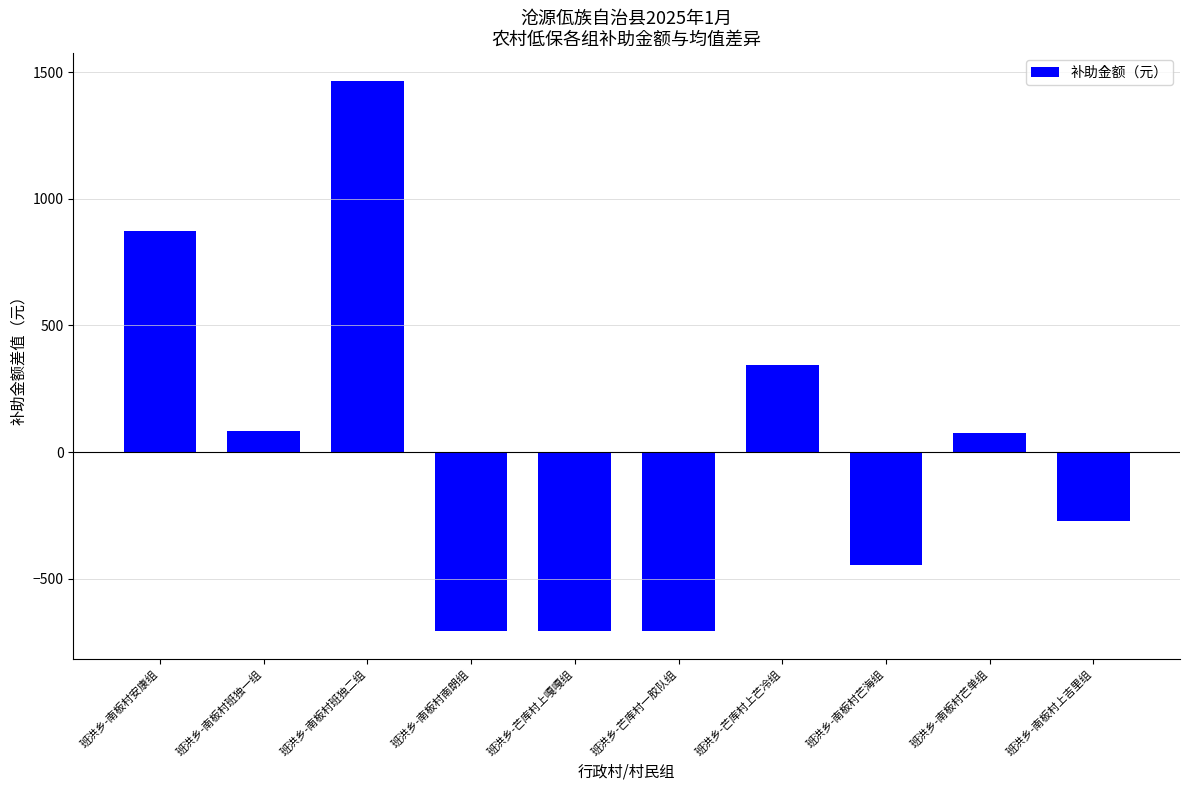

What is the difference between the maximum and second lowest values?

2173.0